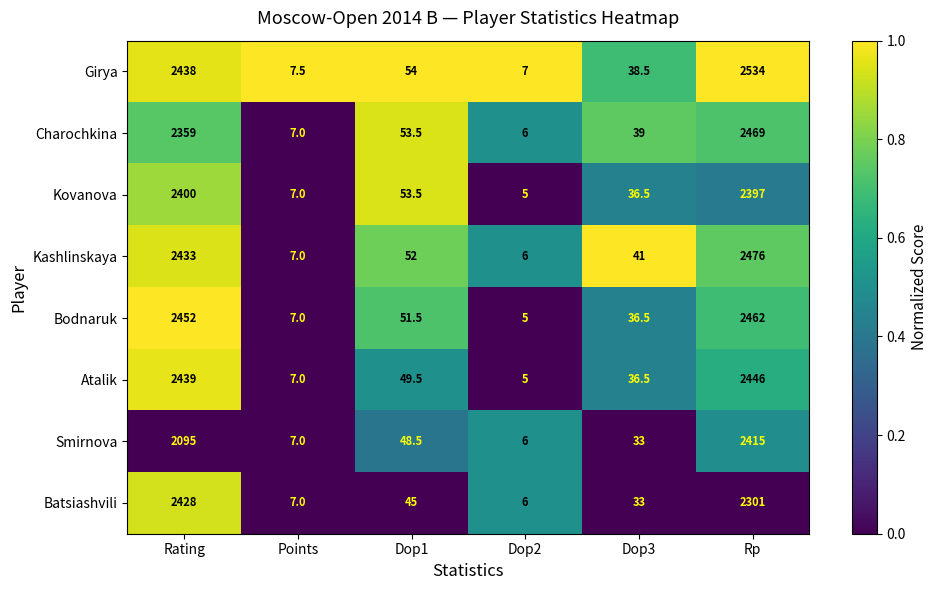

Rank the series at Rp from highest to lowest value.

Girya, Kashlinskaya, Charochkina, Bodnaruk, Atalik, Smirnova, Kovanova, Batsiashvili